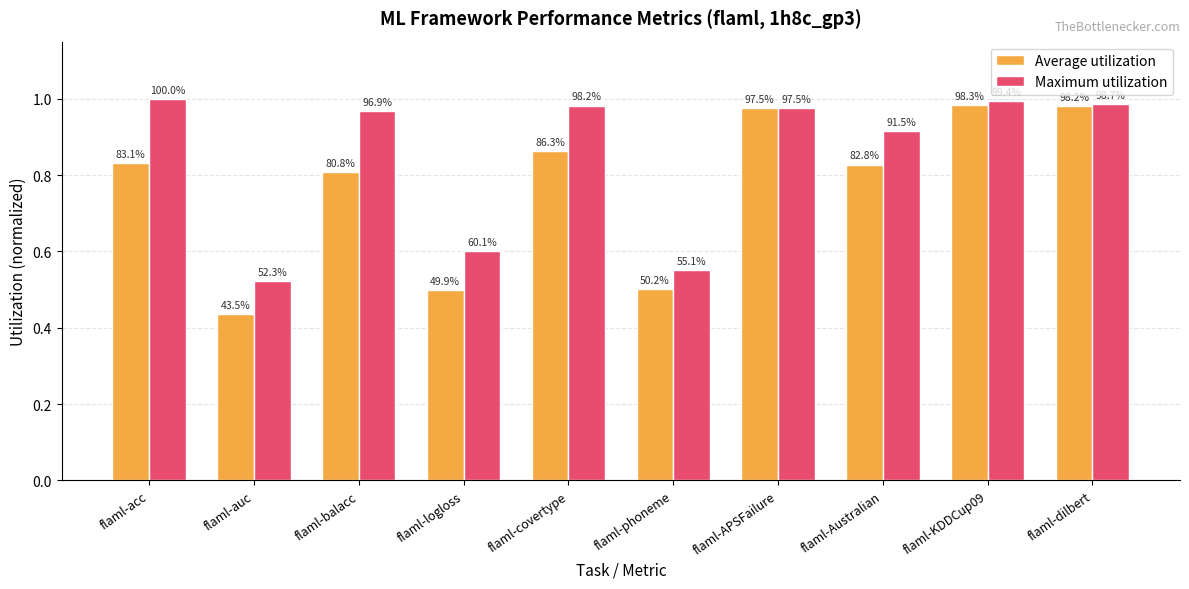

How many groups of bars are there?

10